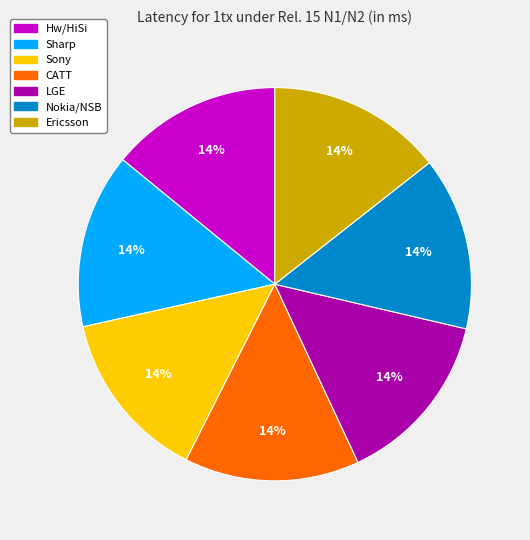

Is there a majority slice in this chart?

No